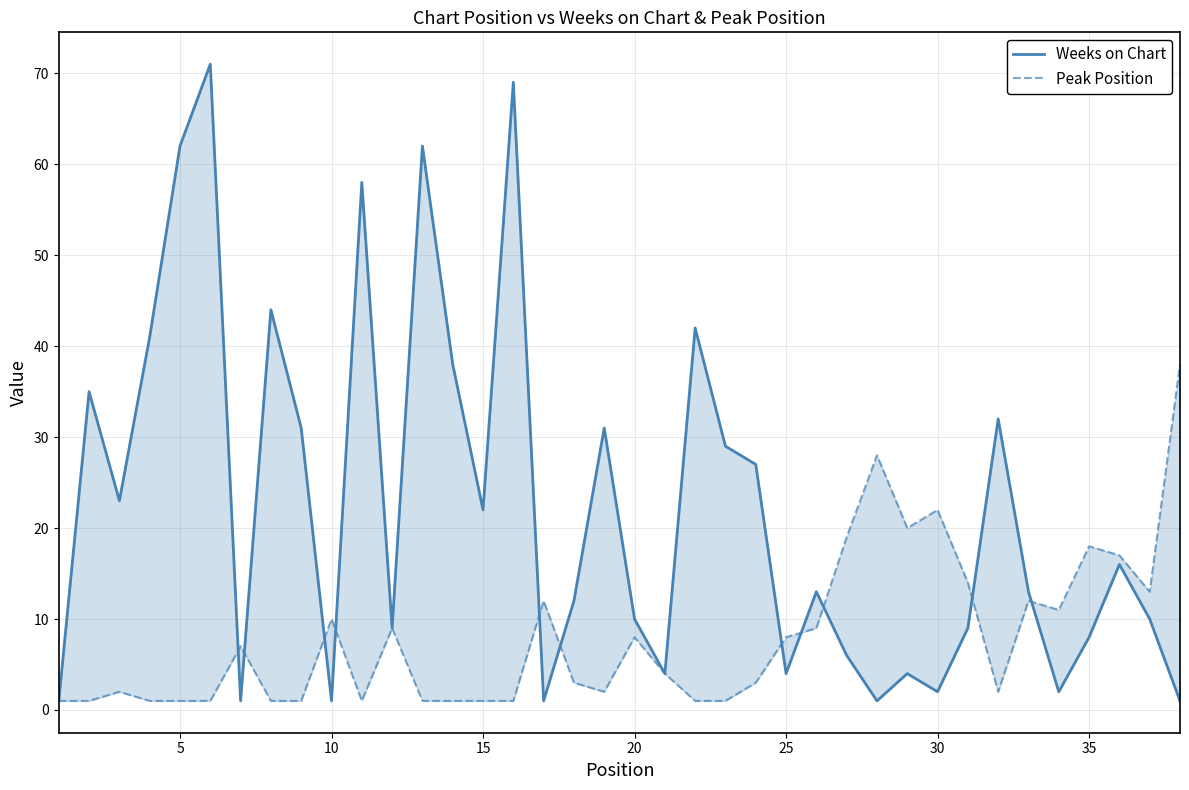

True or false: Peak Position and Weeks on Chart cross at least once.

True